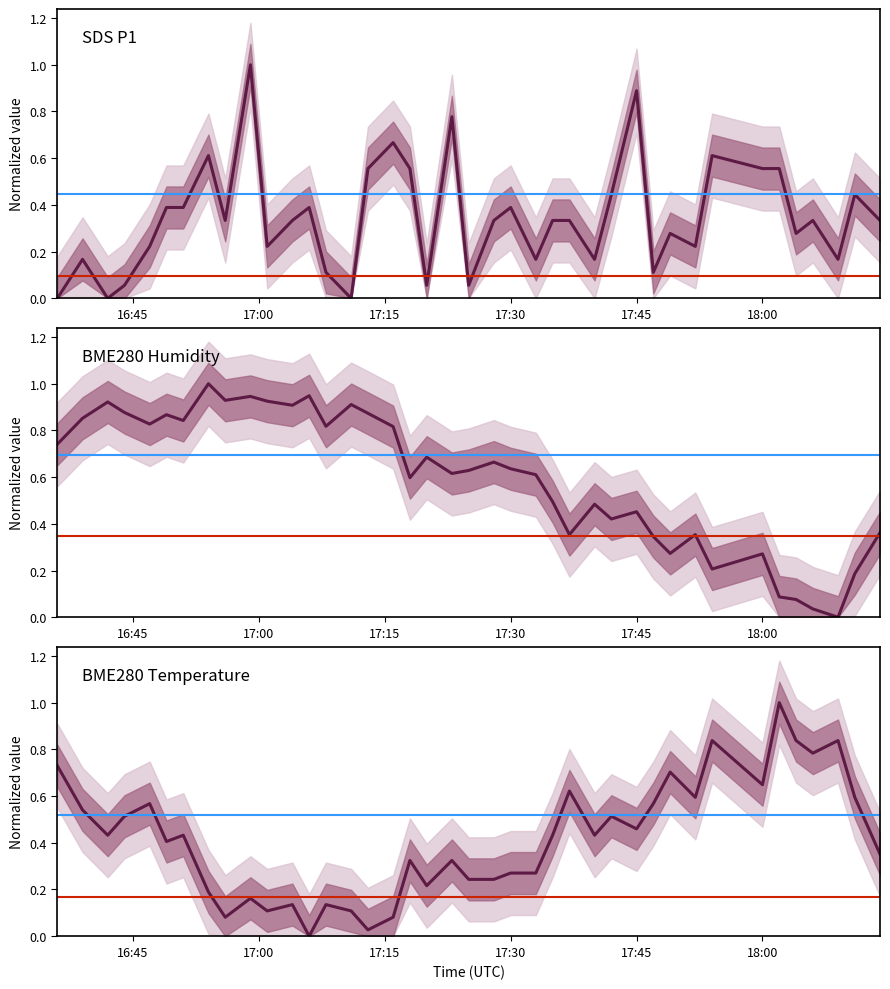

What is the average value of the SDS_P1 series?

0.3